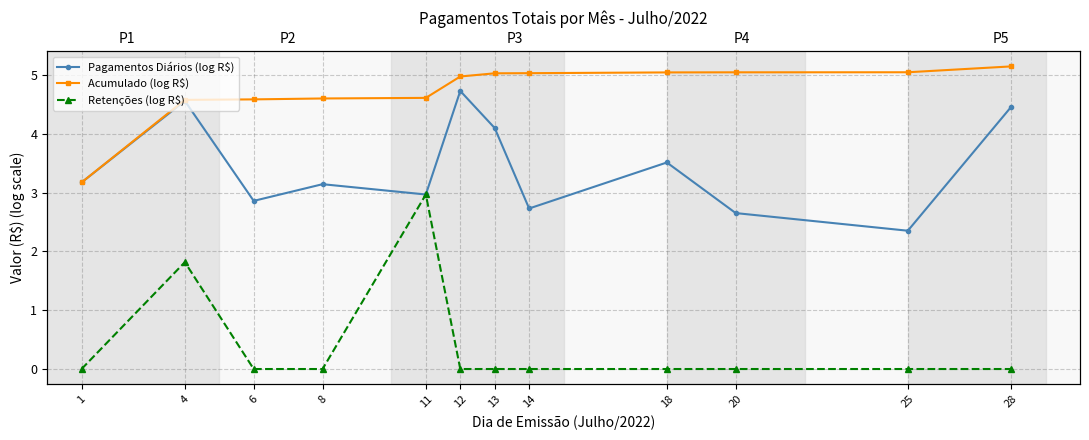

At which category does Pagamentos Diários (log R$) reach its first local peak?

4